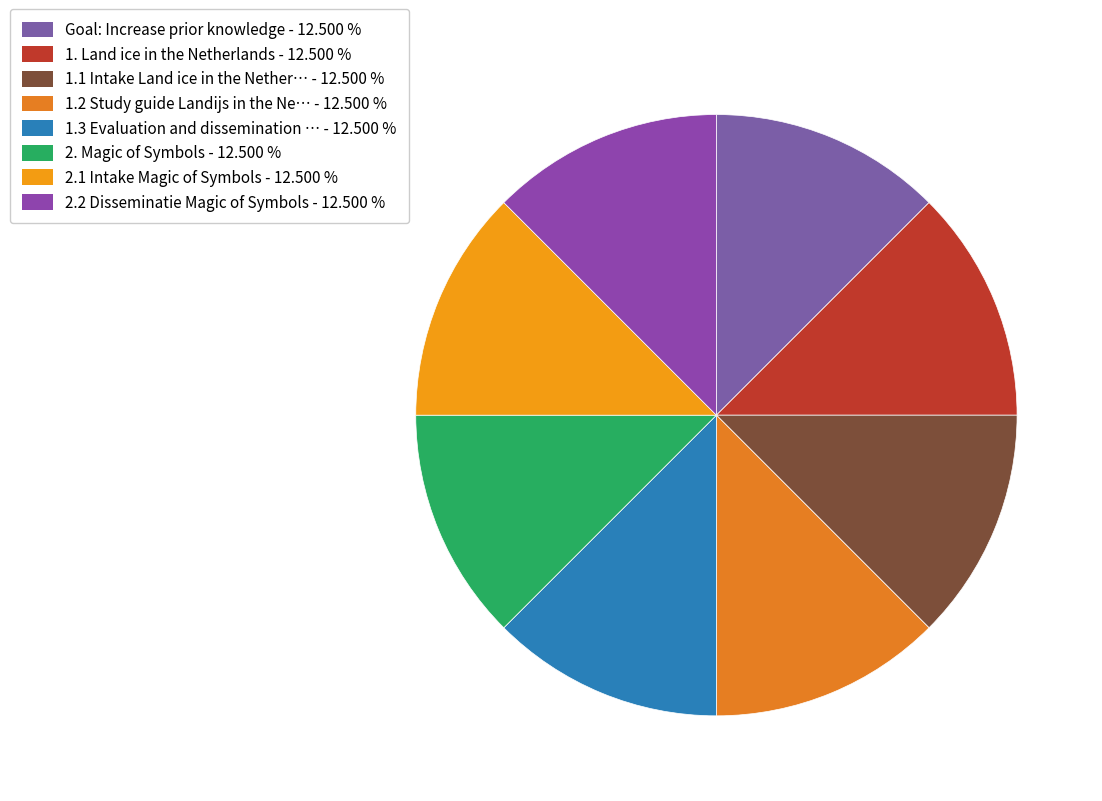

Which slice is the largest?

2.2 Disseminatie Magic of Symbols